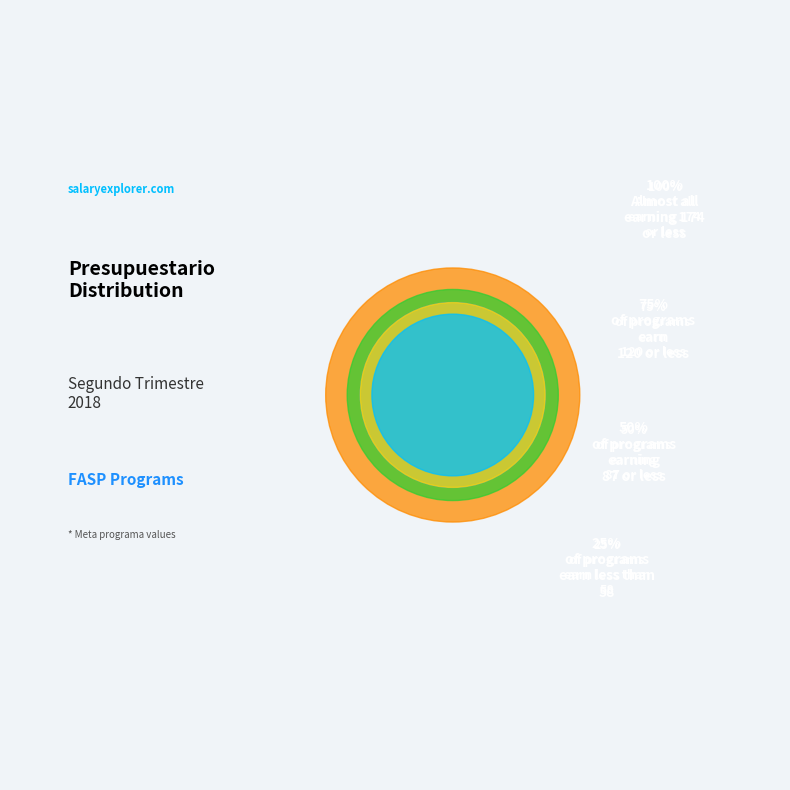

To the nearest percent, what percentage of the pie is FASP (87)?

17%